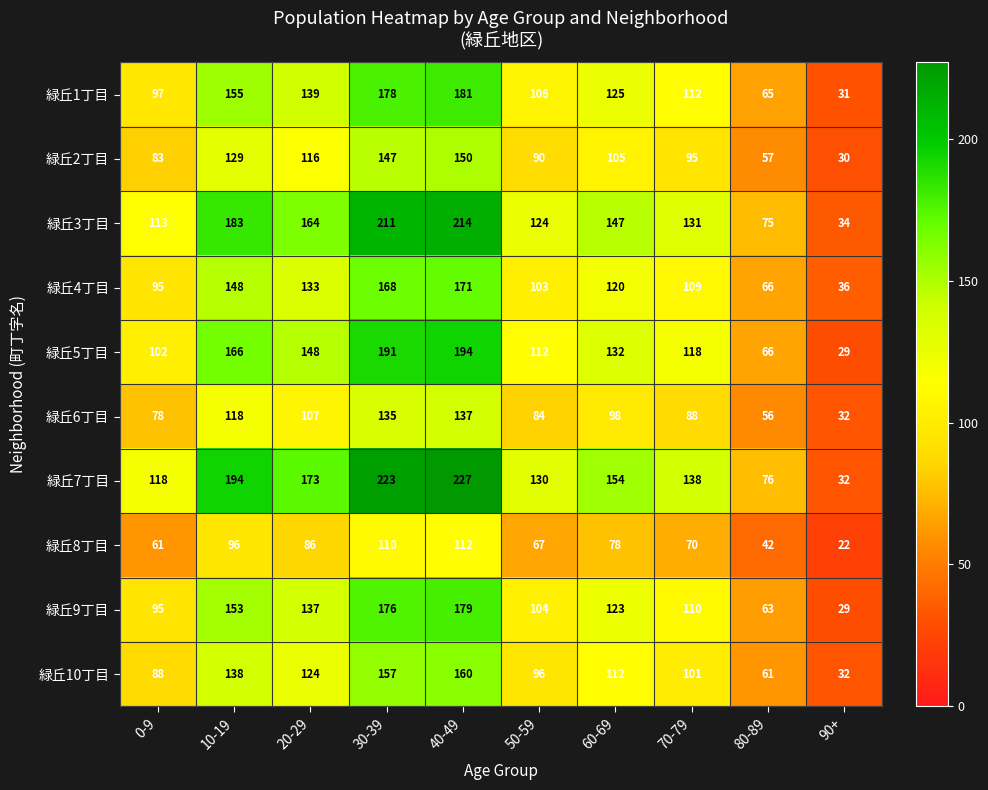

What is the spread (max minus min) of values at 80-89?

34